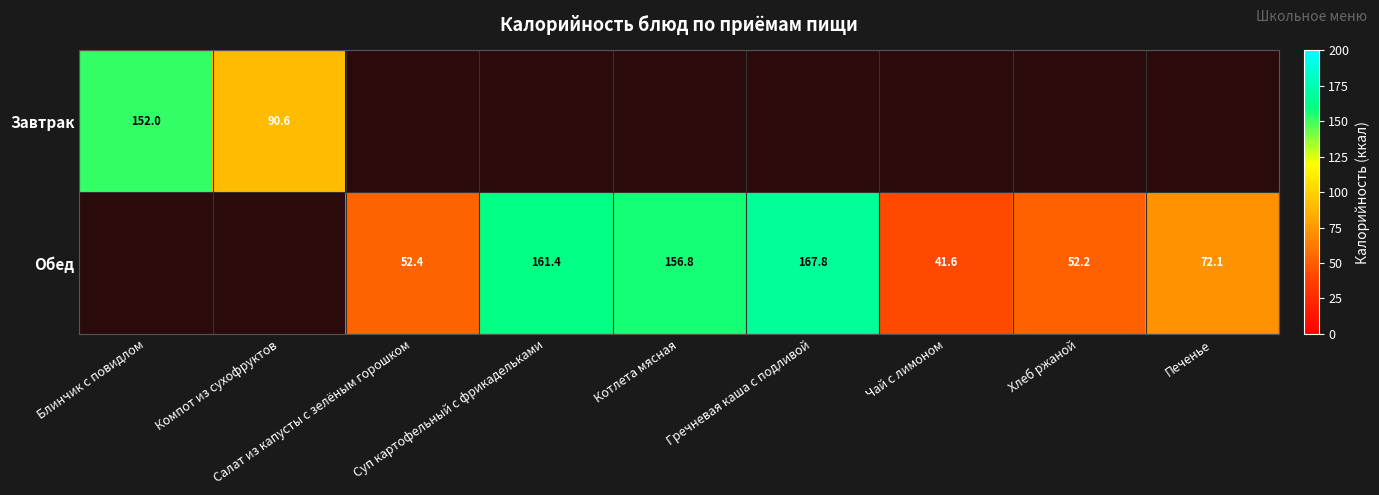

Is the value of Обед at Гречневая каша с подливой greater than the value of Завтрак at Компот из сухофруктов?

Yes